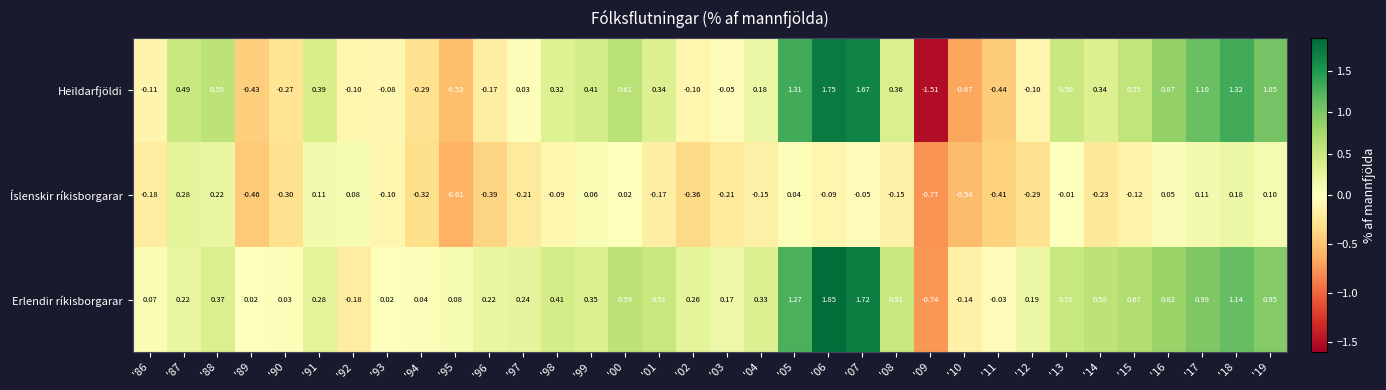

Is the value of Íslenskir ríkisborgarar at '04 greater than the value of Erlendir ríkisborgarar at '01?

No